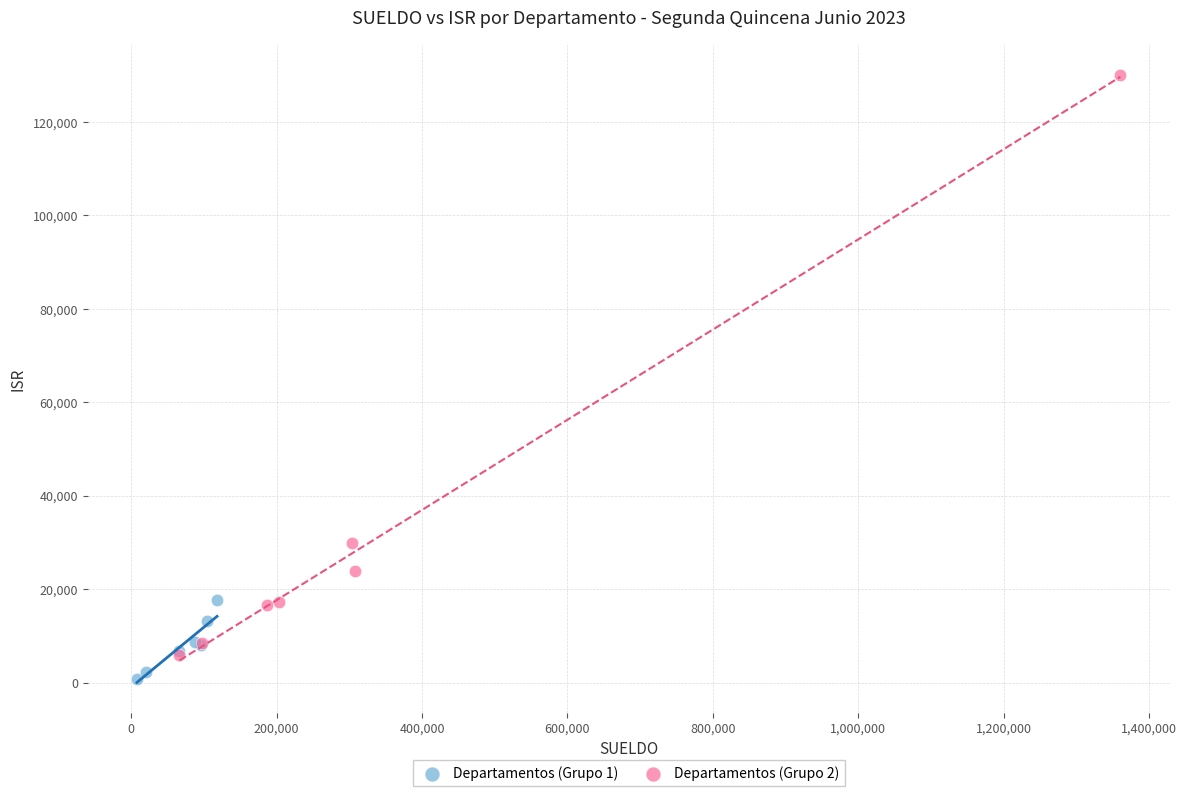

Which series has the largest Y range (max minus min)?

Departamentos (Grupo 2)